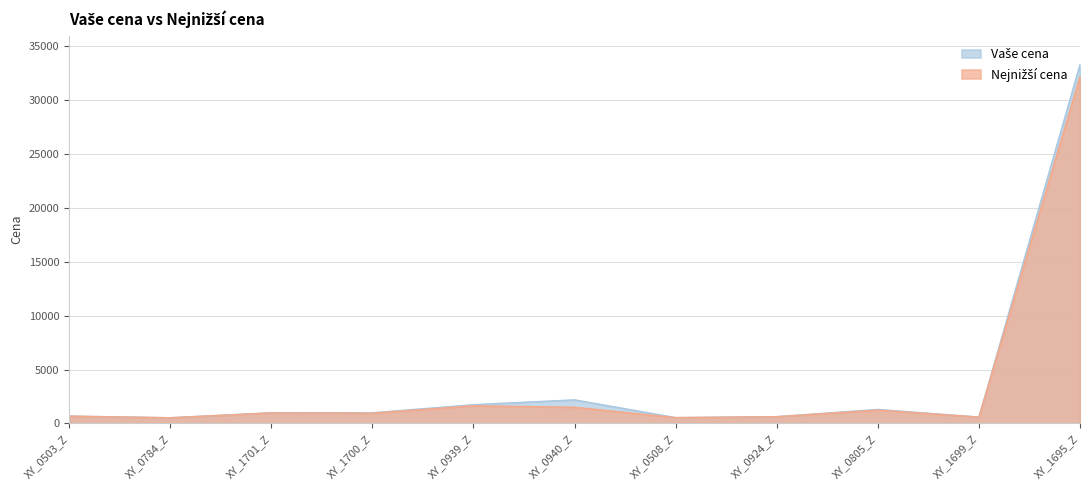

Count the number of categories in the chart.

11